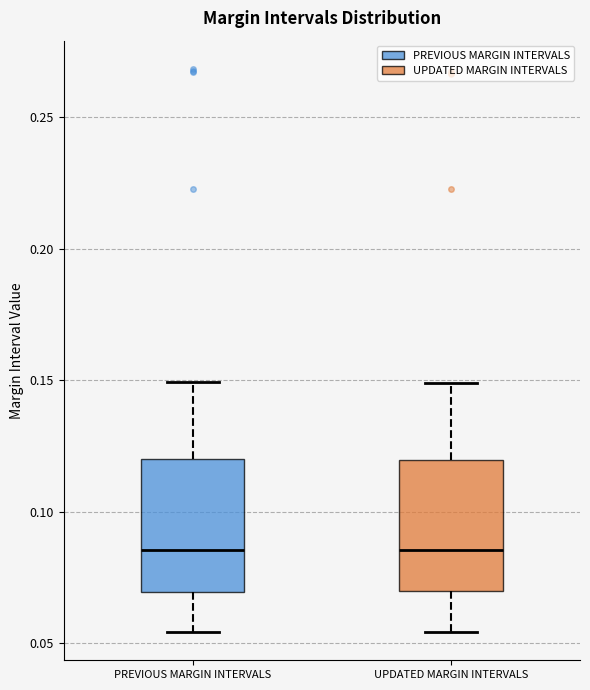

Reading left to right, transcribe this box plot: for each box, give where its median line is, the range the box spans, and where its two whiskers end, as read against the y-axis. The values are not printed on the chart, so give them approximately, as read against the axis.

PREVIOUS MARGIN INTERVALS: median 0.085, box 0.070 to 0.120, whiskers 0.055 to 0.150
UPDATED MARGIN INTERVALS: median 0.085, box 0.070 to 0.120, whiskers 0.055 to 0.150